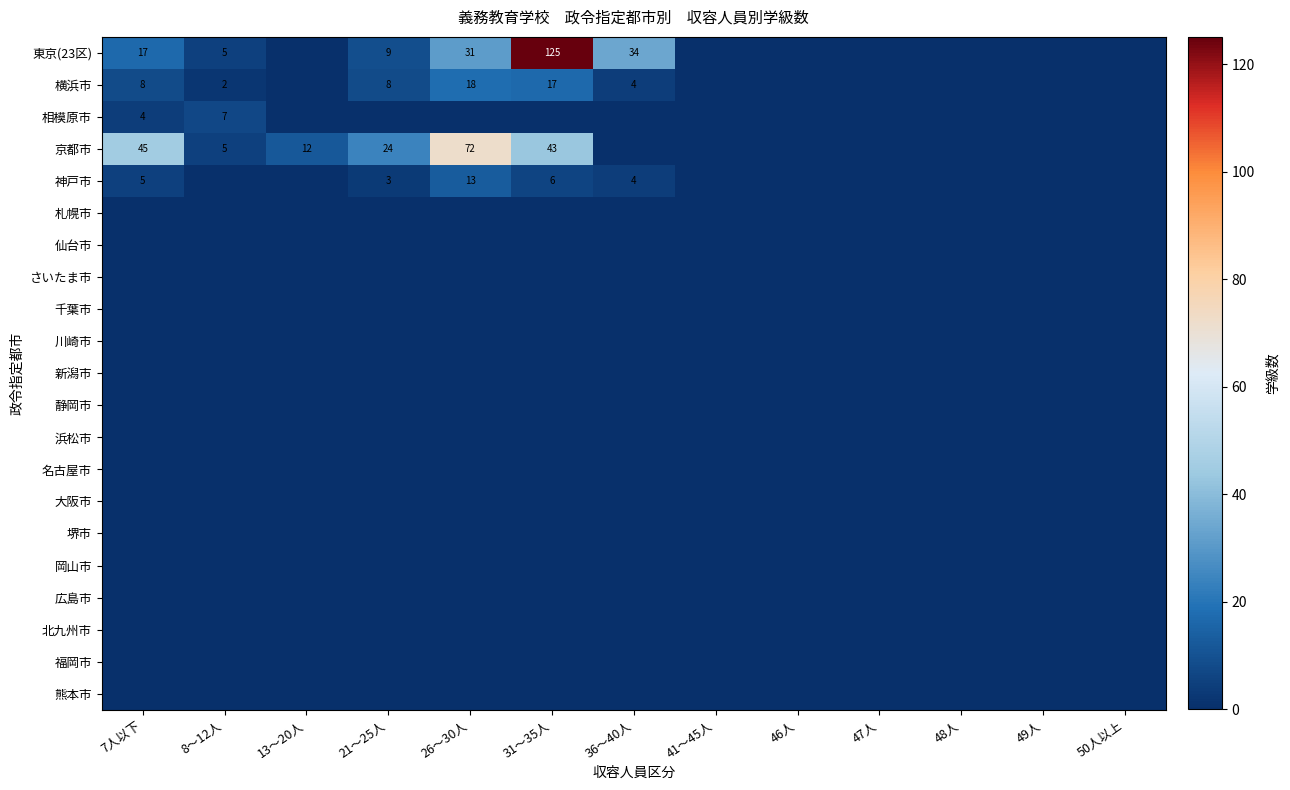

The 東京(23区) series shows 0 at 41～45人. True or false?

True